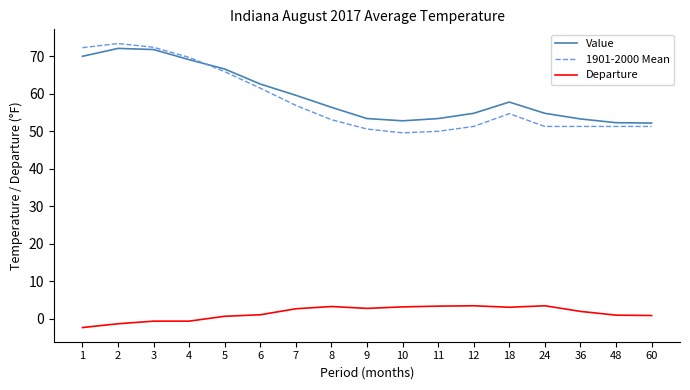

Rank the series by their maximum value, from lowest to highest.

Departure, Value, 1901-2000 Mean